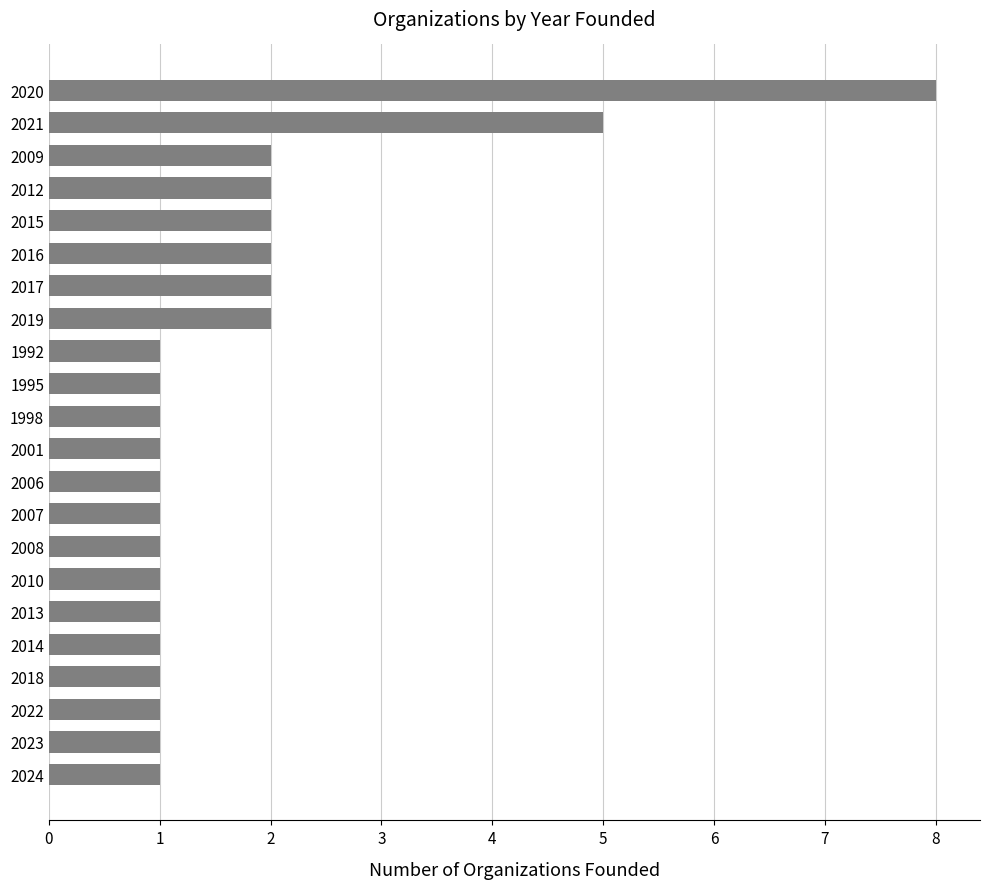

Is it true that the value at 1998 is 2?

False